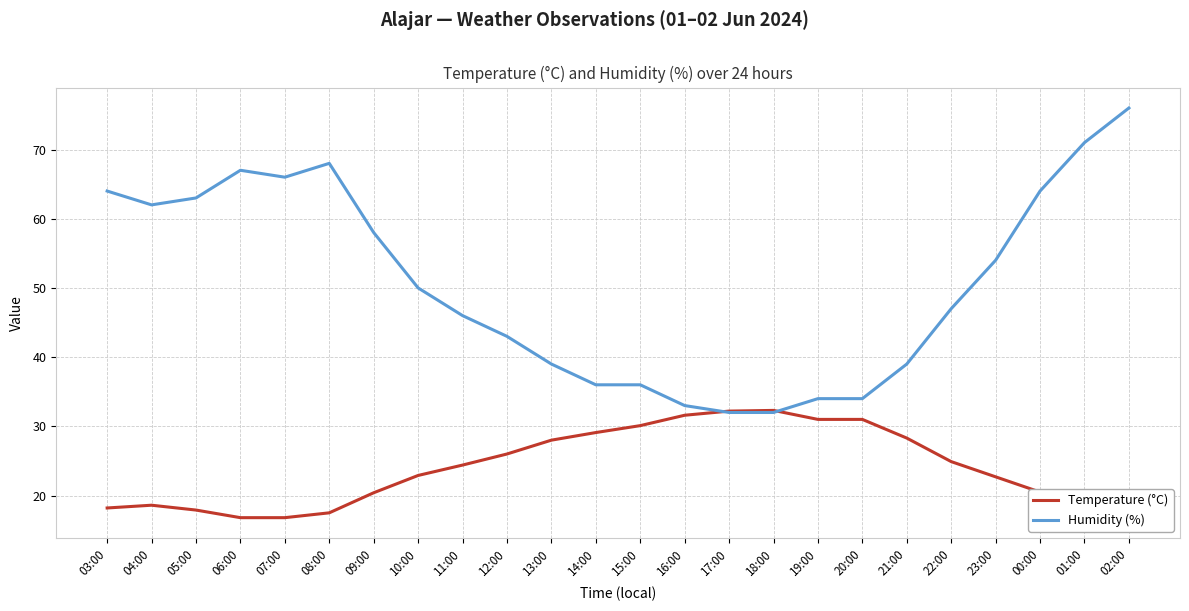

At which label does Humidity (%) reach its peak?

02:00